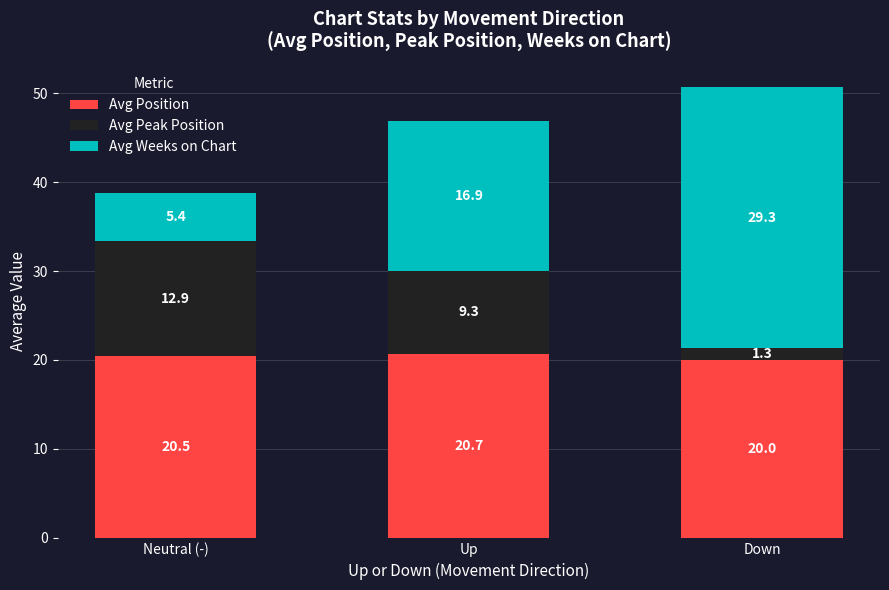

What is the difference between the maximum and minimum values in the Avg Position series?

0.7